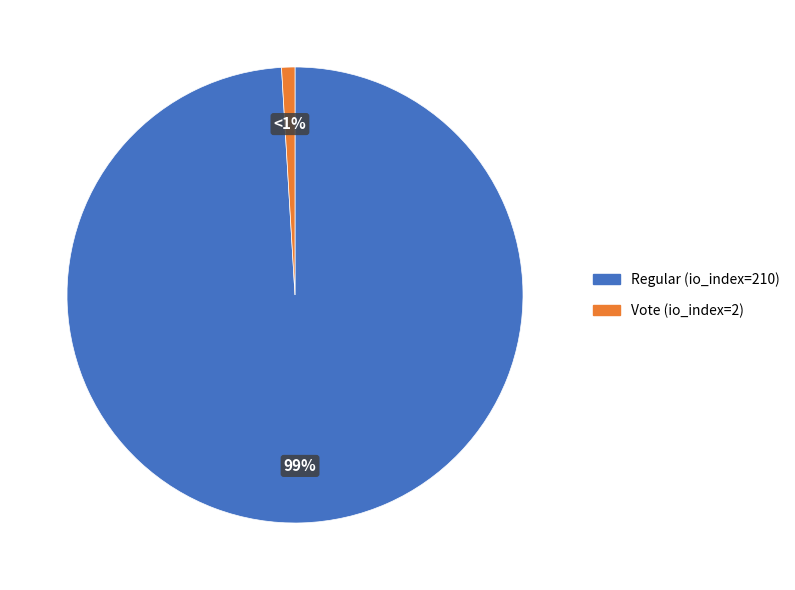

Which has a higher value, Regular (io_index=210) or Vote (io_index=2)?

Regular (io_index=210)